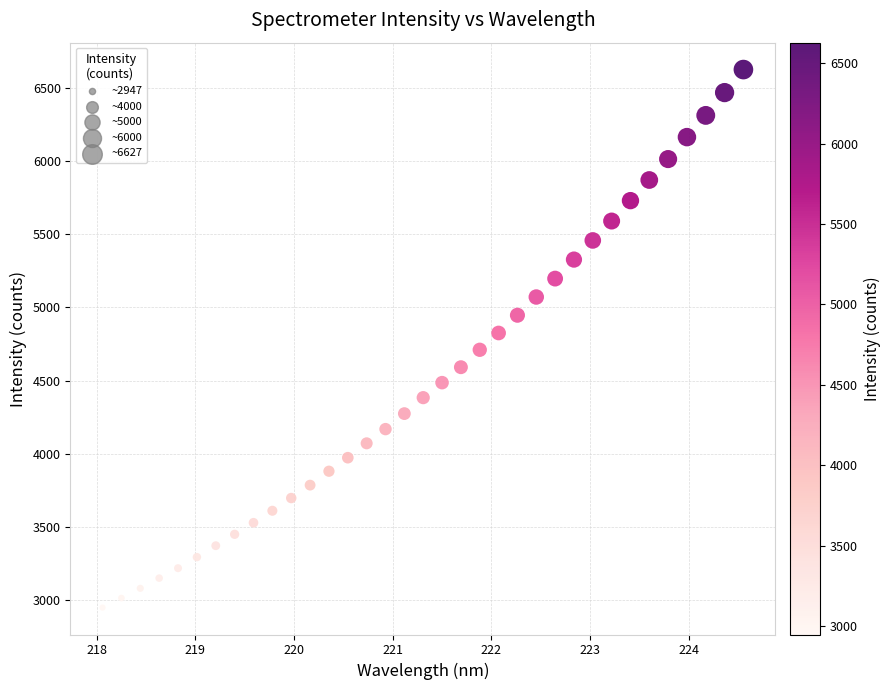

What is the range of X values (max minus min)?

6.5